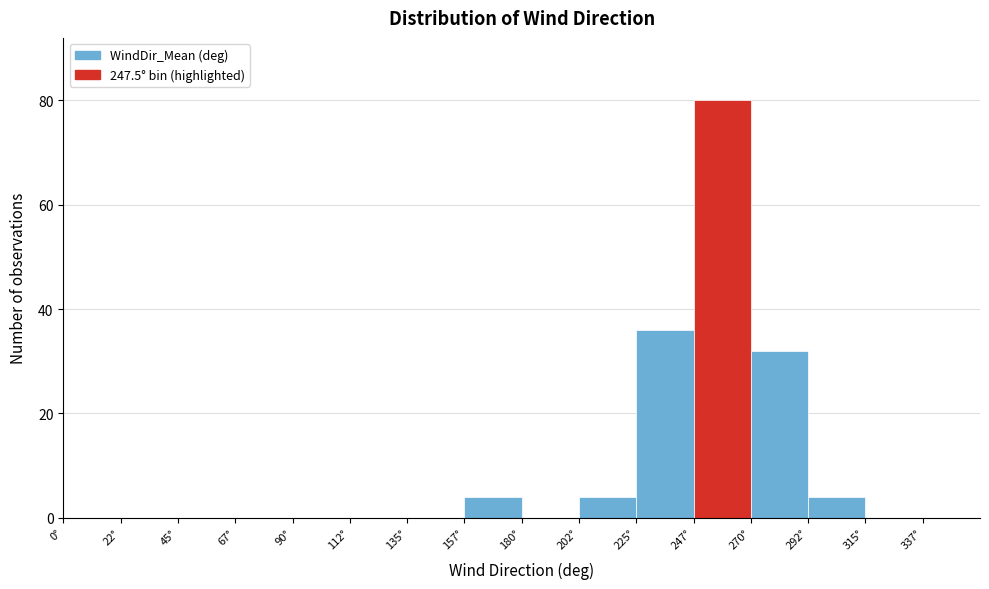

Reading left to right, transcribe this chart: for each bar, give the range it covers on the x-axis and its height. Neither the bar edges nor the heights are printed on the chart, so give them approximately, as read against the axes.

0.0 to 22.5: 0
22.5 to 45.0: 0
45.0 to 67.5: 0
67.5 to 90.0: 0
90.0 to 112.5: 0
112.5 to 135.0: 0
135.0 to 157.5: 0
157.5 to 180.0: 4
180.0 to 202.5: 0
202.5 to 225.0: 4
225.0 to 247.5: 36
247.5 to 270.0: 80
270.0 to 292.5: 32
292.5 to 315.0: 4
315.0 to 337.5: 0
337.5 to 360.0: 0